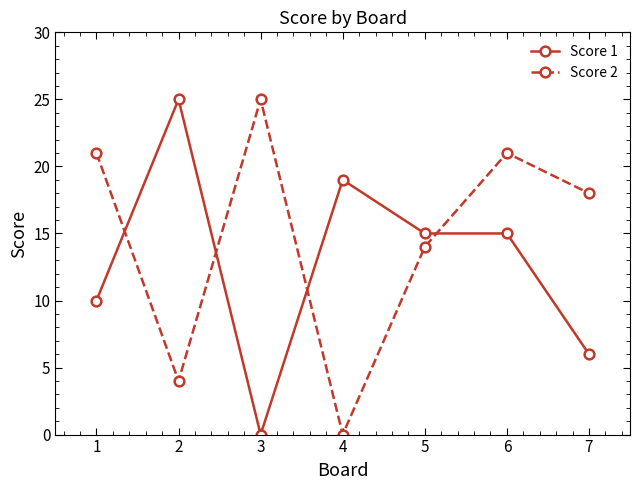

List the series in order of their overall mean, lowest first.

Score 1, Score 2